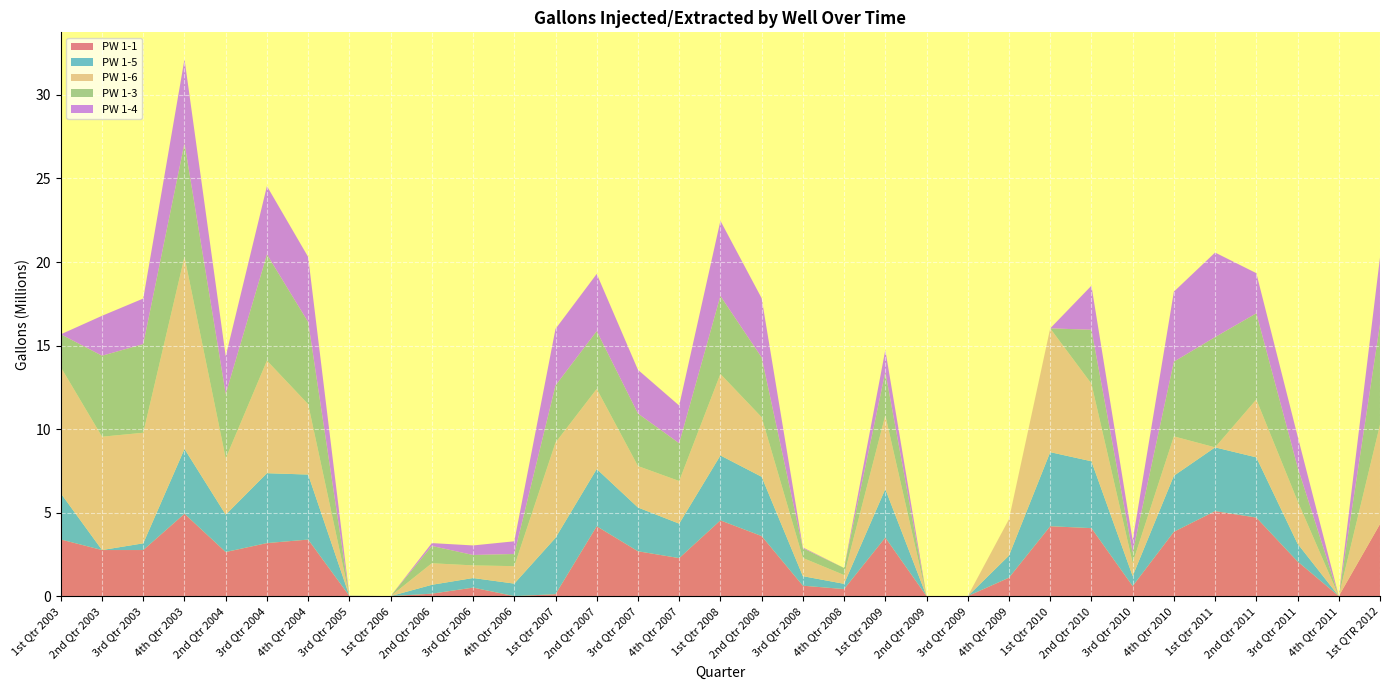

Reading left to right, extract all data points from this chart.

PW 1-1: 3388828	2757113	2757578	4928846	2638358	3173905	3383833	8742	0	144975	508290	0	114268	4180590	2683534	2274614	4532471	3594603	622875	420952	3503292	1561	0	1101507	4183078	4068628	599817	3849324	5087596	4701637	2073557	879	4313212
PW 1-5: 2761183	522	402046	3881396	2237210	4184103	3892608	5092	0	530846	574312	747377	3375099	3427666	2620757	2062512	3887682	3548821	571615	314295	2904518	864	0	1325031	4434927	4002958	599994	3354850	3816850	3604080	1064552	525	825
PW 1-6: 7554910	6784493	6619654	11506365	3369600	6739200	4212000	0	0	1290520	756000	1045193	5700000	4795200	2480817	2553020	4879705	3565977	1090722	526890	4415673	1908	0	2176463	7410475	4644445	793718	2358372	0	3465809	2555418	1034	5944563
PW 1-3: 1967058	4846211	5306633	6790828	3851317	6353097	4916926	8312	0	1035283	621389	728070	3420294	3458254	3141099	2260077	4666327	3575563	577225	421512	2591787	0	0	0	0	3227072	610415	4468133	6598846	5156136	2034472	745	6012636
PW 1-4: 0	2391903	2727805	5035021	2255554	4092718	3896189	3269	0	171377	572505	760143	3386067	3426673	2620306	2256021	4502701	3548659	50547	0	1315604	475	0	0	0	2638140	733548	4194007	5063262	2404703	1859365	545	4005268